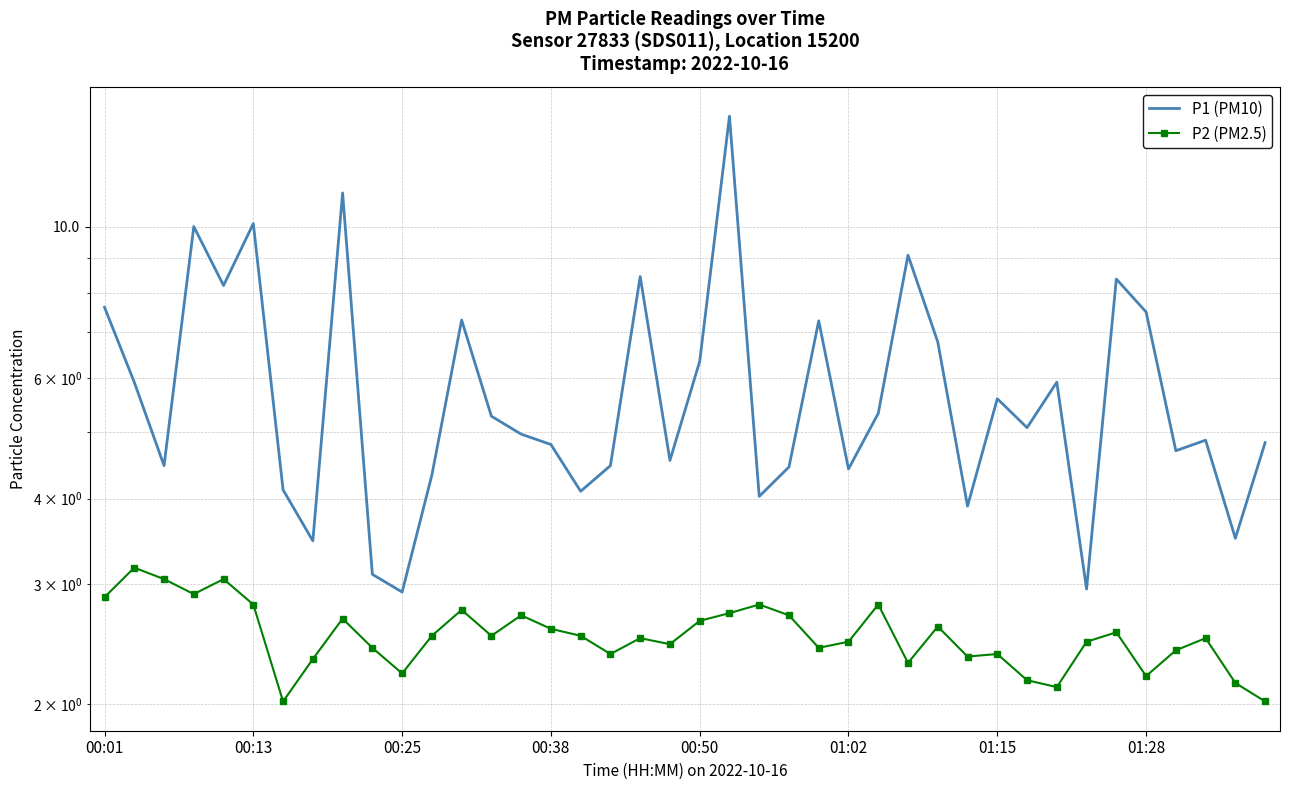

At which category is the sum across all series the highest?

21